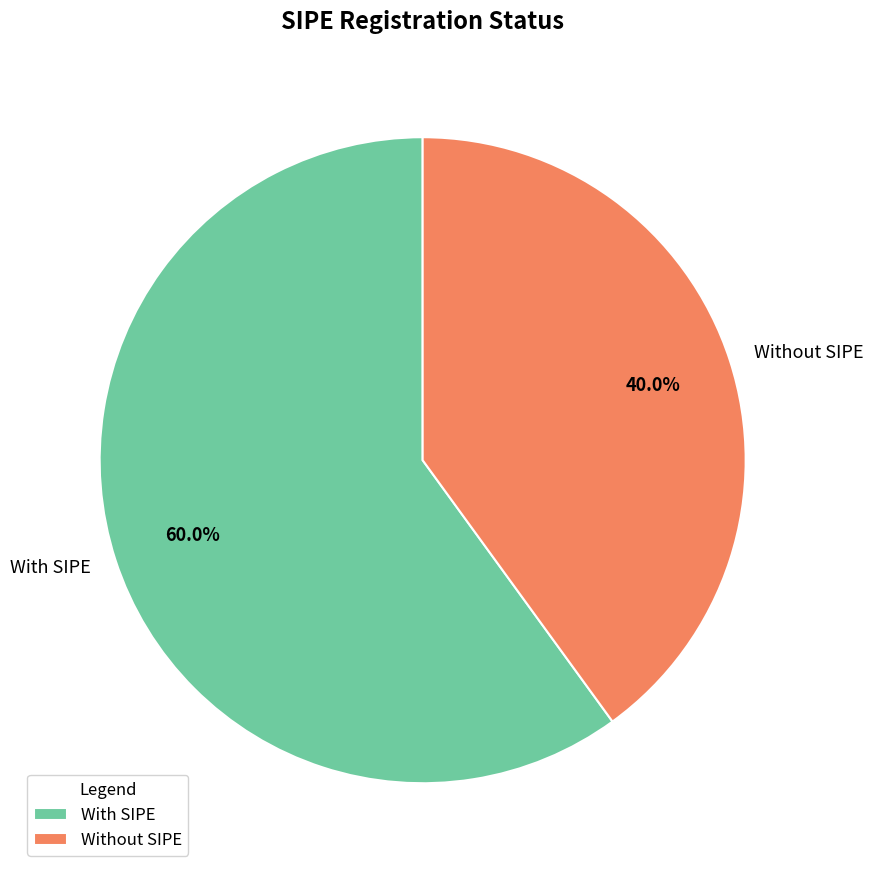

Rank the categories by value from highest to lowest.

With SIPE, Without SIPE